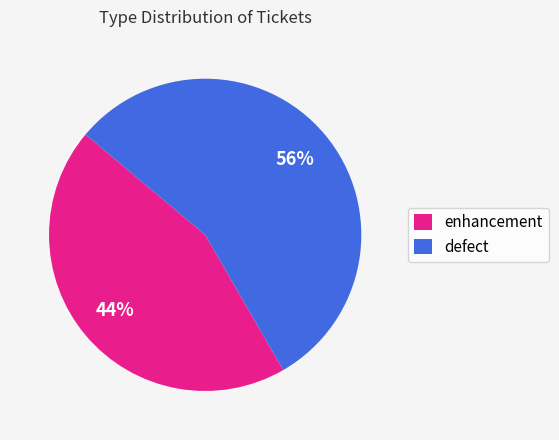

To the nearest percent, what is the combined percentage of defect and enhancement?

100%